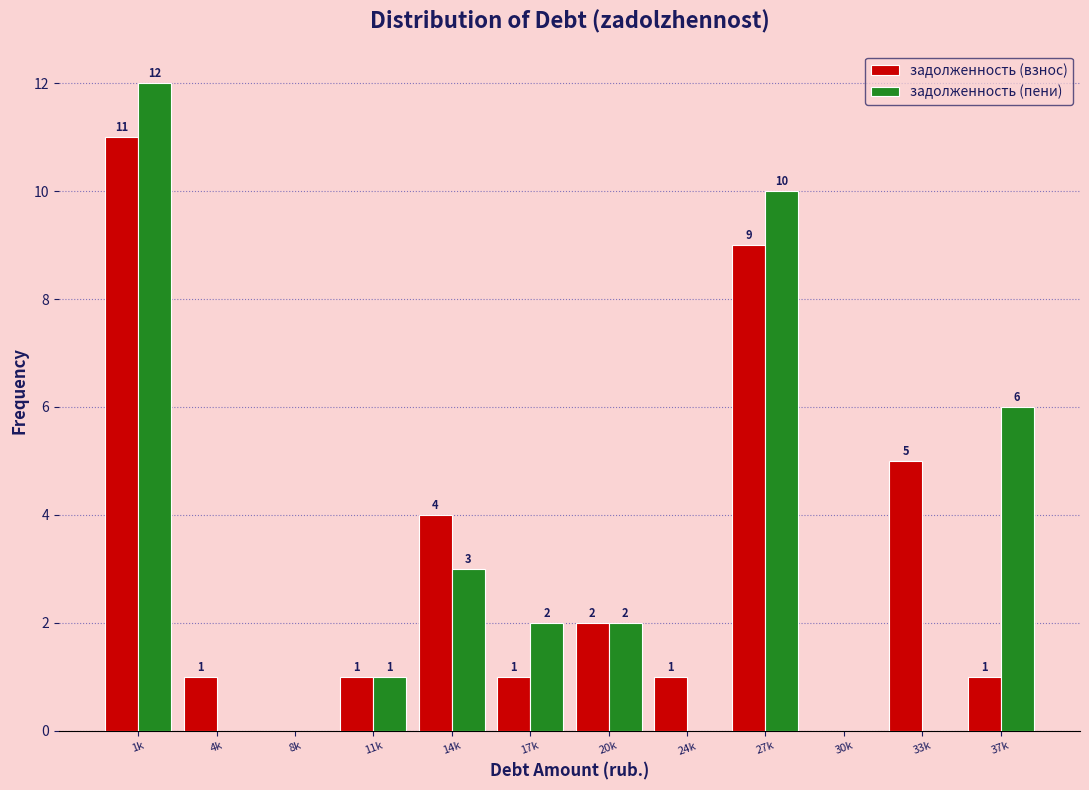

Reading left to right, transcribe all the data shown in this chart.

задолженность (взнос): 1k=11	4k=1	8k=0	11k=1	14k=4	17k=1	20k=2	24k=1	27k=9	30k=0	33k=5	37k=1
задолженность (пени): 1k=12	4k=0	8k=0	11k=1	14k=3	17k=2	20k=2	24k=0	27k=10	30k=0	33k=0	37k=6